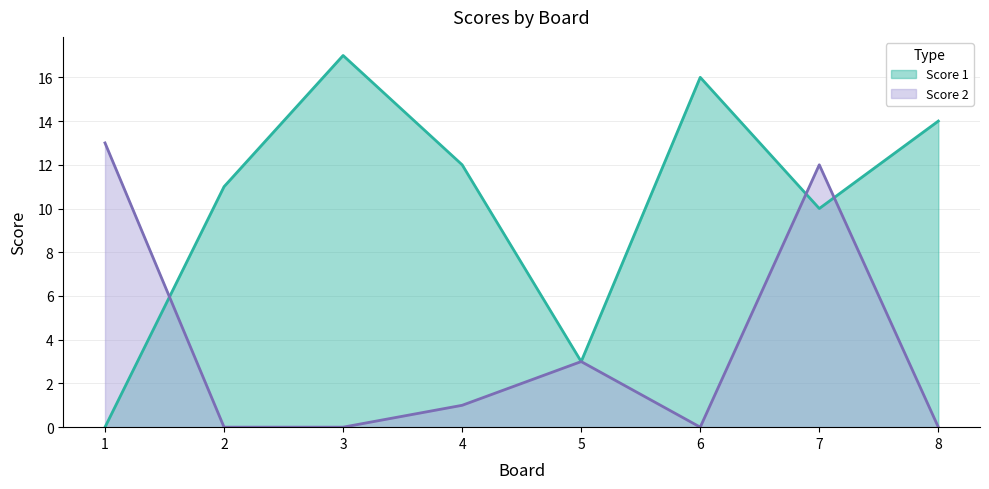

What is the total value across all series at 6?

16